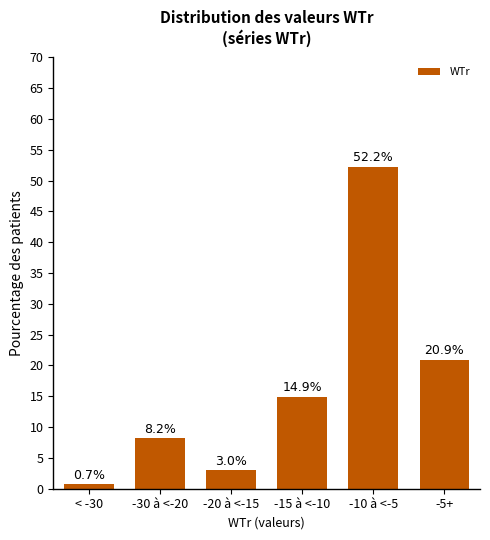

Reading left to right, transcribe all the data shown in this chart.

< -30=0.7	-30 à <-20=8.2	-20 à <-15=3.0	-15 à <-10=14.9	-10 à <-5=52.2	-5+=20.9